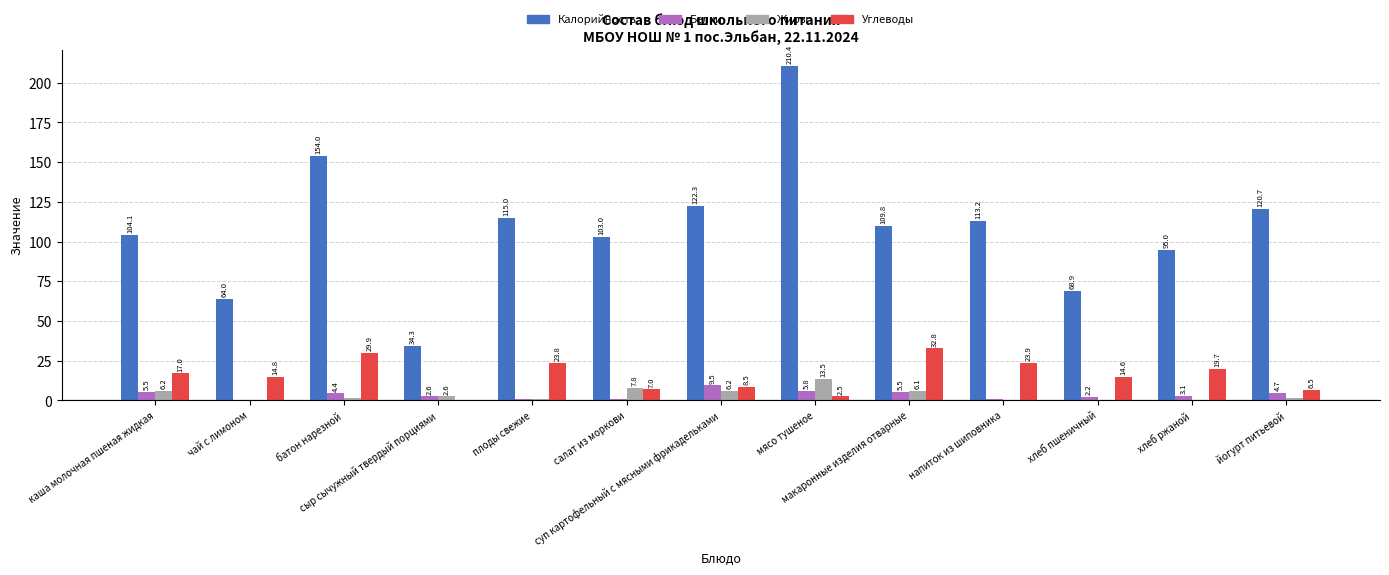

What is the spread (max minus min) of values at плоды свежие?

114.0